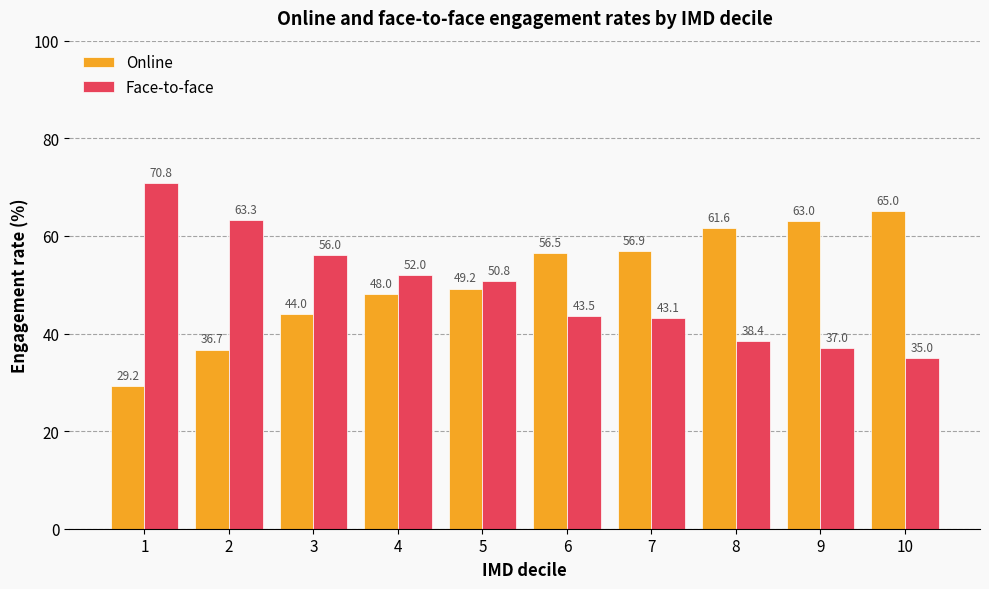

What is the total value across all series at 4?

100.0